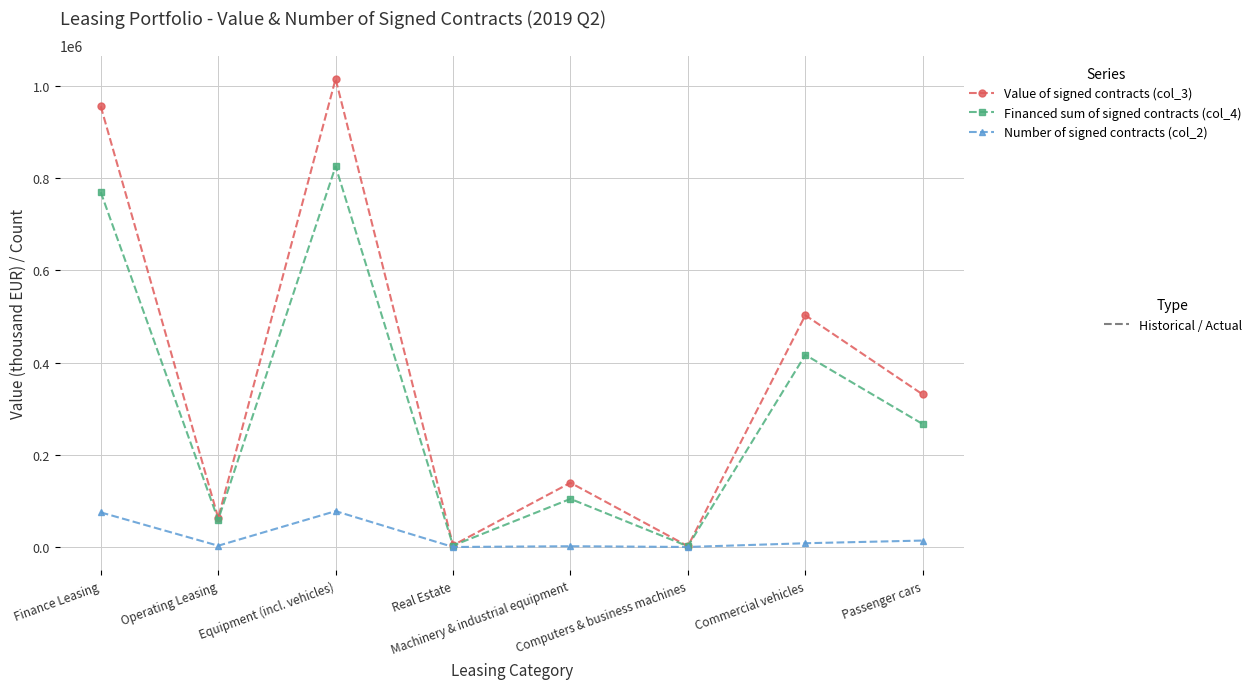

What is the maximum value shown in the chart?

1014858